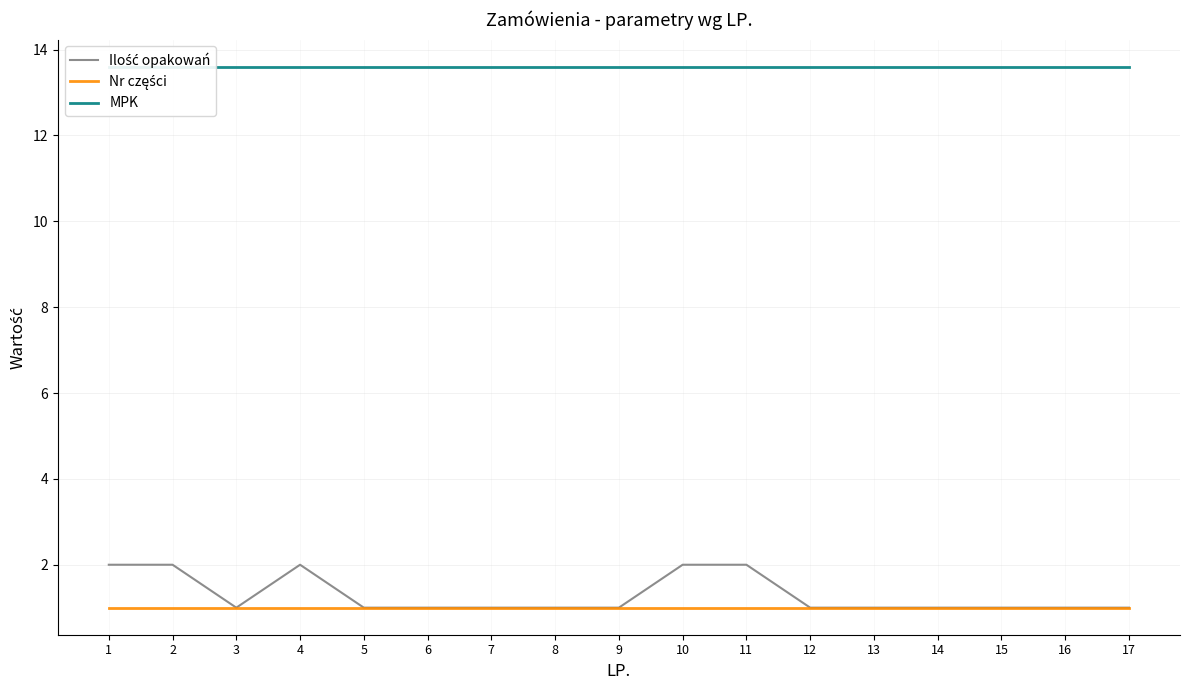

The Nr części series shows 0.7 at 10. True or false?

False